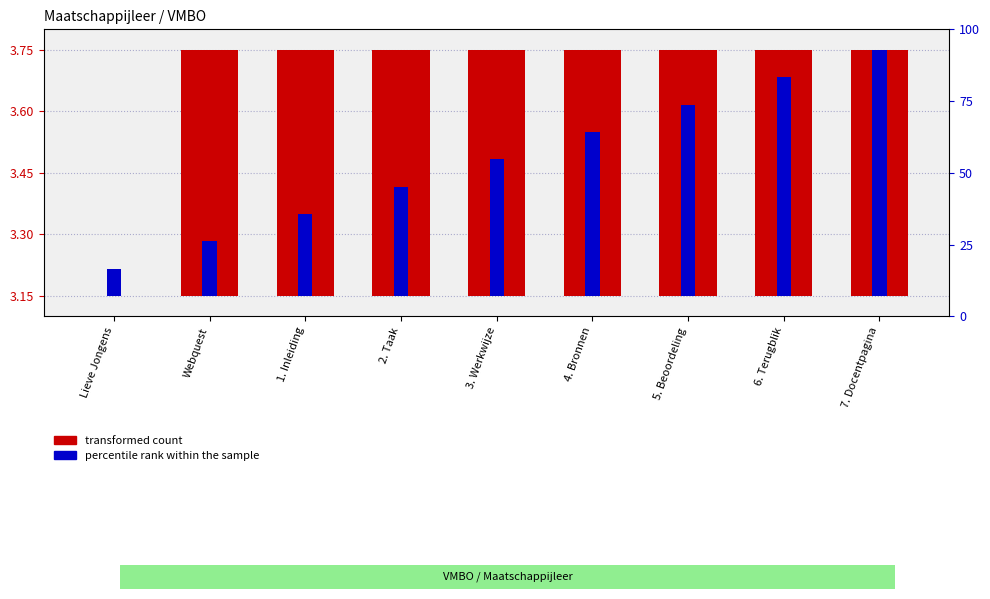

At which label does percentile rank within the sample reach its minimum?

Lieve Jongens